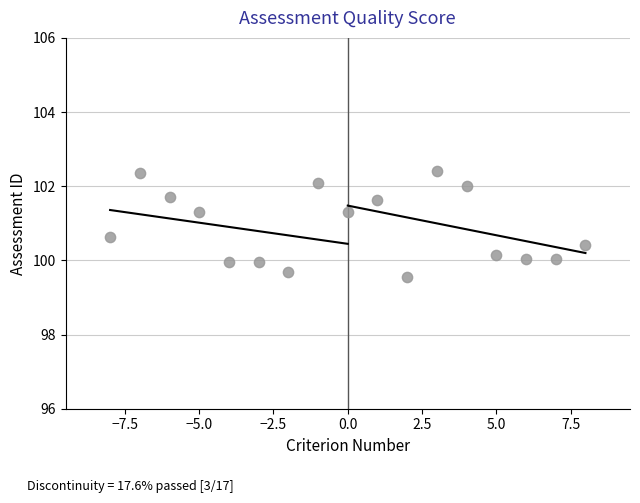

What is the range of Y values (max minus min)?

2.8